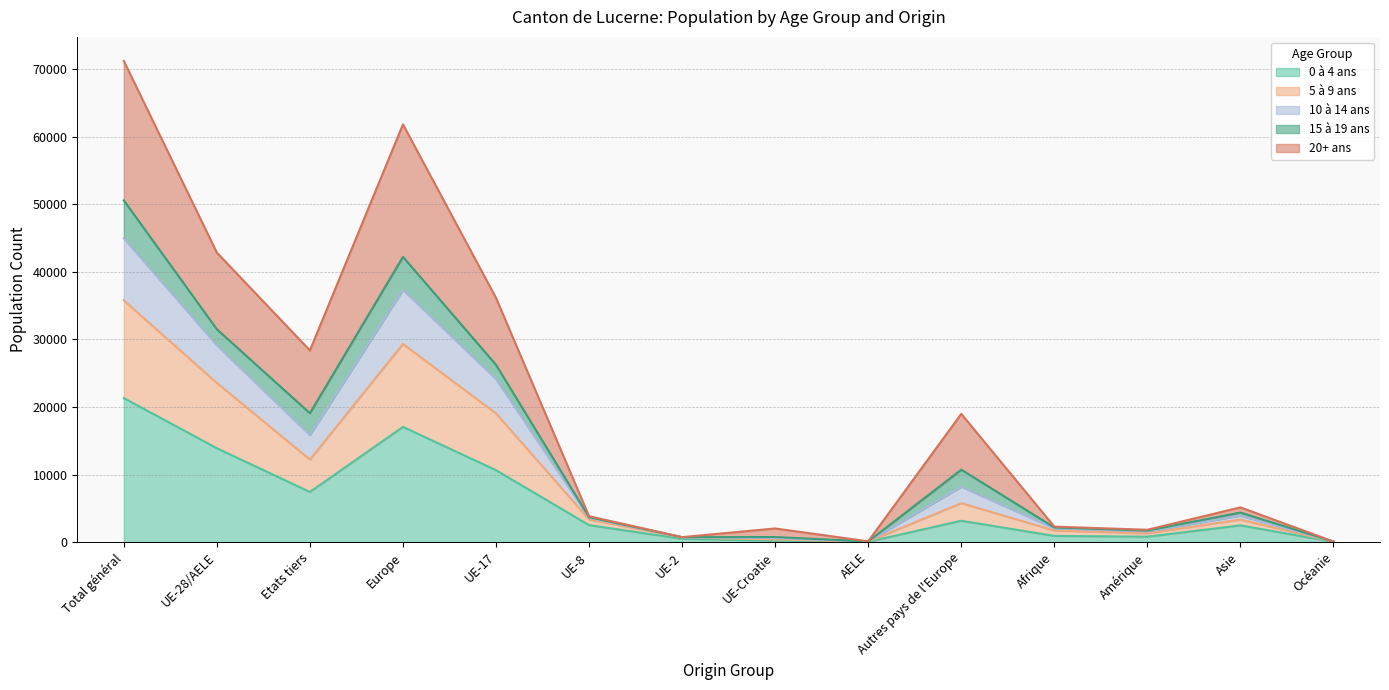

Is it true that 5 à 9 ans equals 115 at AELE?

False